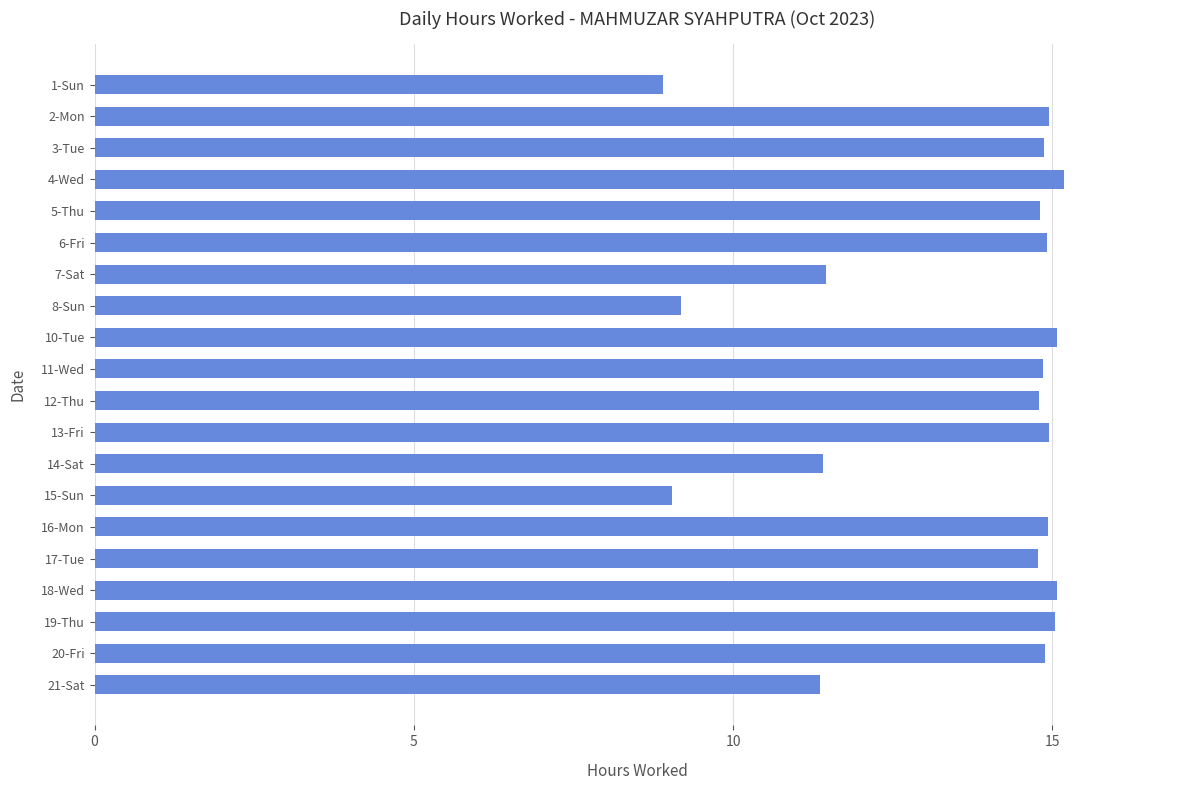

What is the average value?

13.5